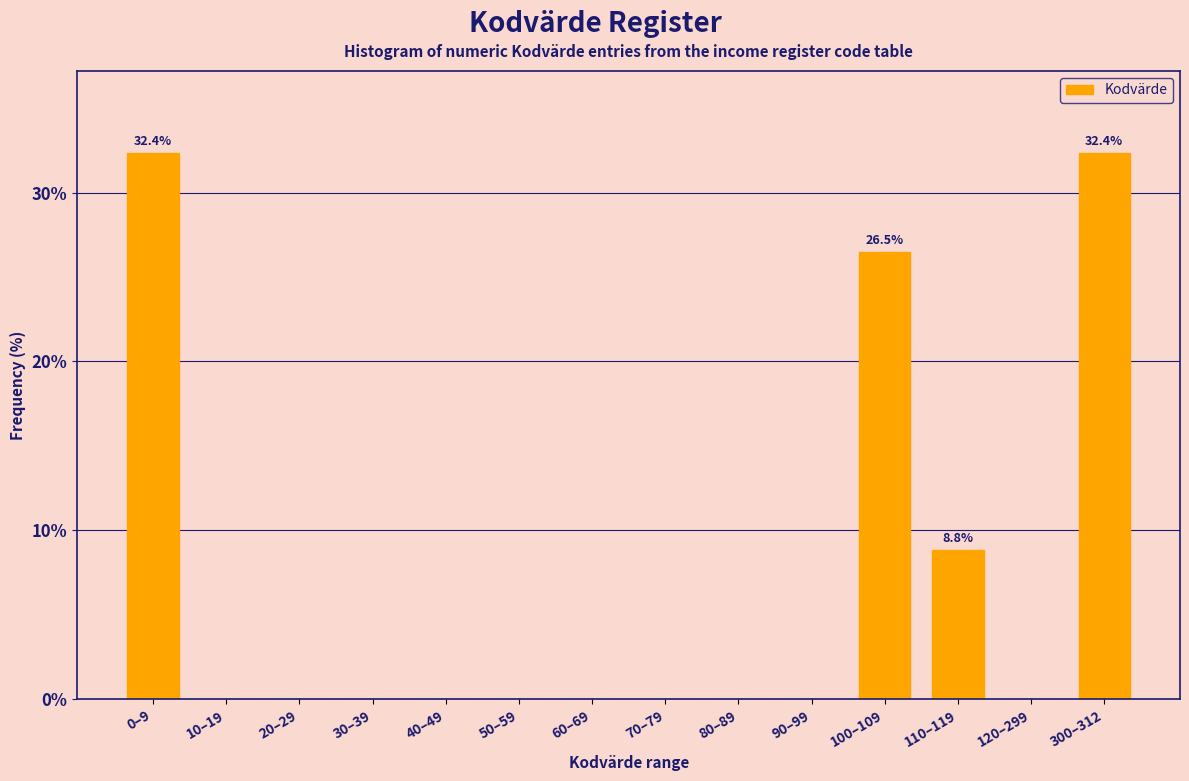

Reading right to left, what are all the values shown in this chart?

300–312=32.4	120–299=0.0	110–119=8.8	100–109=26.5	90–99=0.0	80–89=0.0	70–79=0.0	60–69=0.0	50–59=0.0	40–49=0.0	30–39=0.0	20–29=0.0	10–19=0.0	0–9=32.4